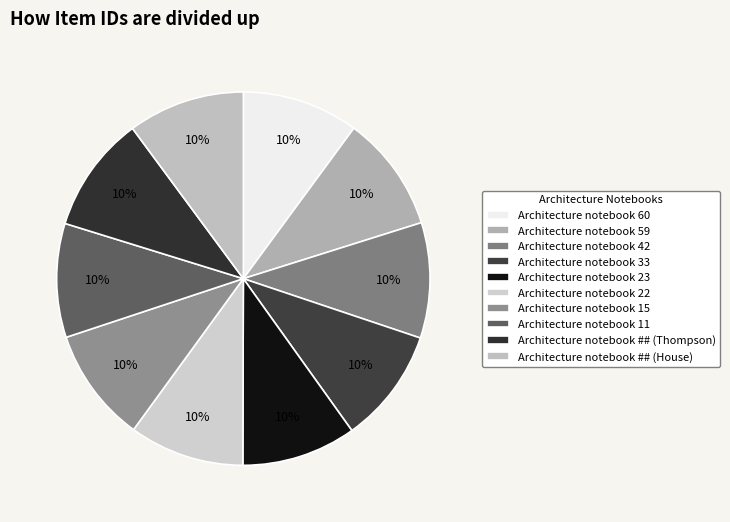

How many segments does this pie chart have?

10